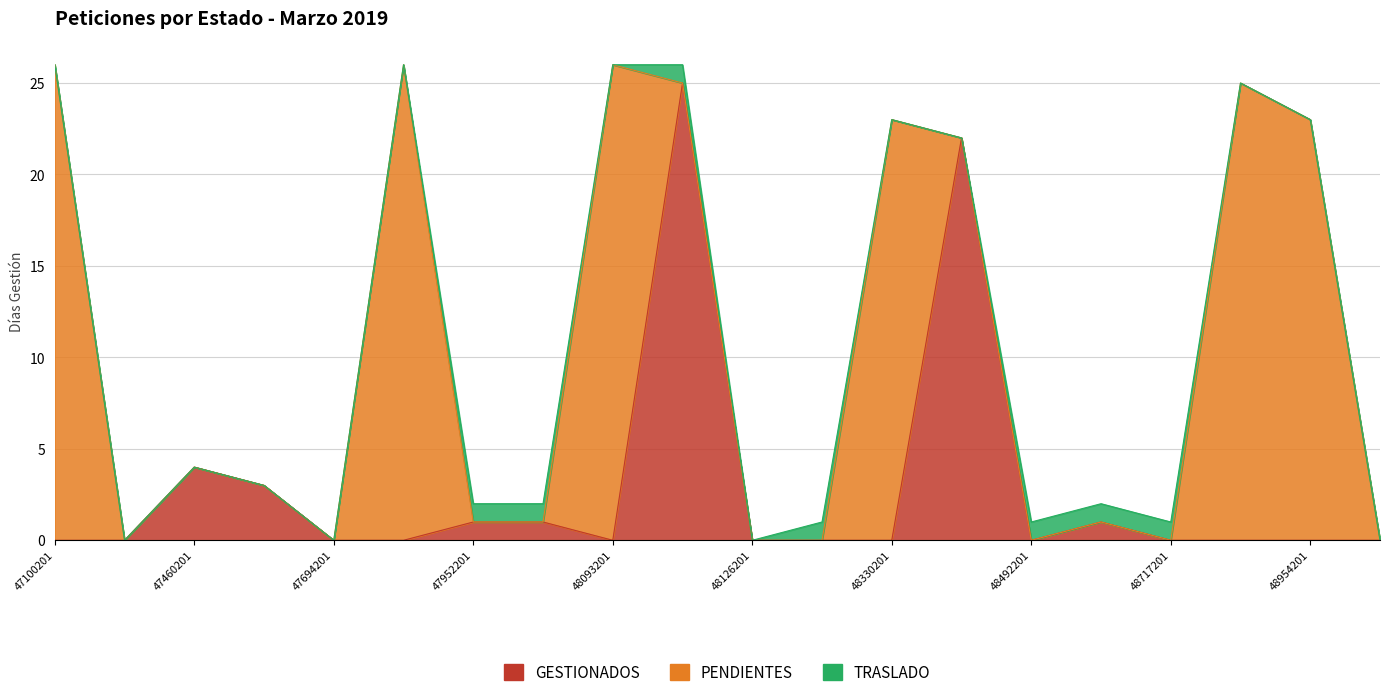

Count the number of data series in this chart.

3